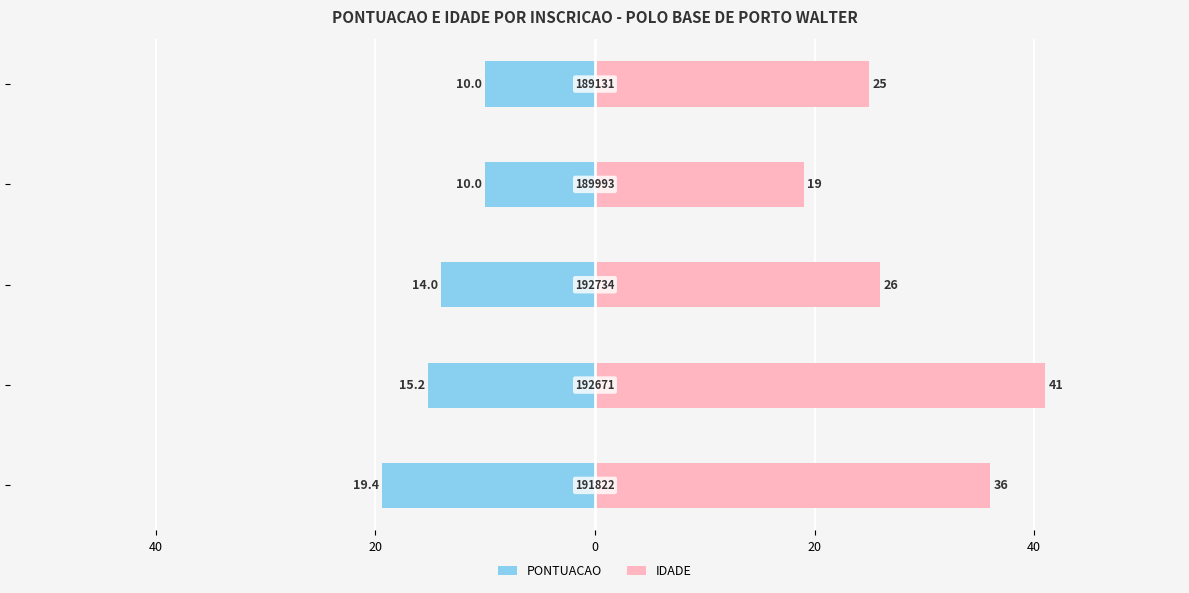

What is the difference between the highest and lowest values at 40?

56.2